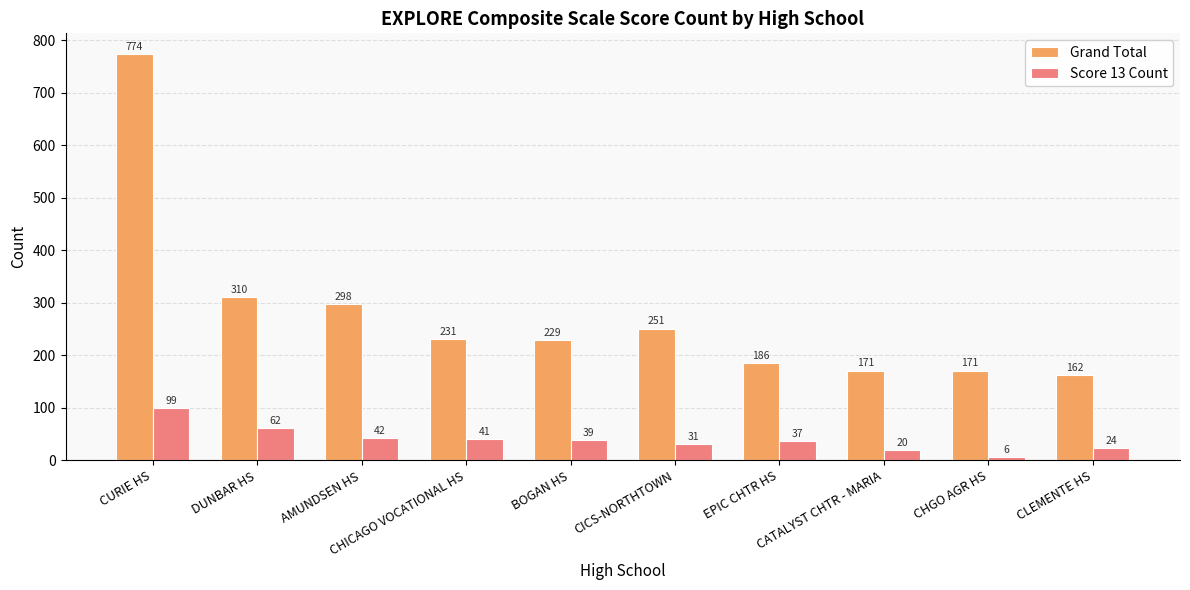

What is the label of the 3rd bar from the left?

AMUNDSEN HS